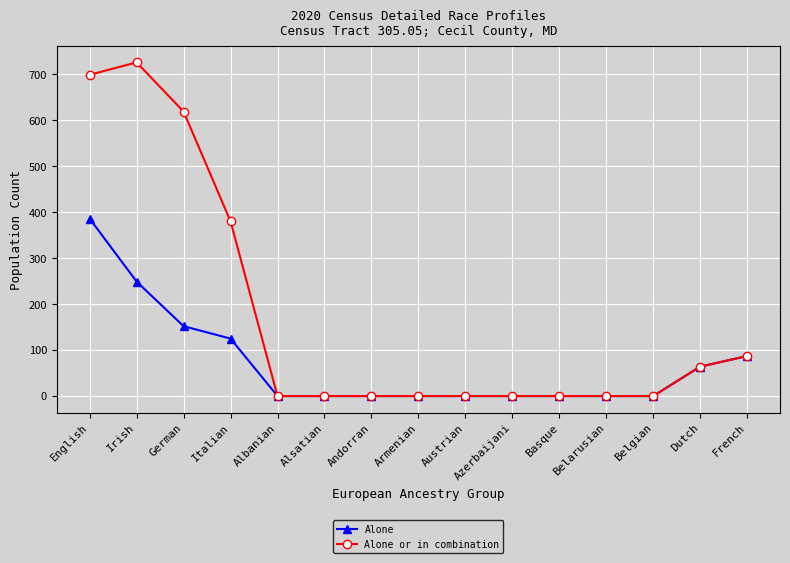

What is the average value of the Alone or in combination series?

172